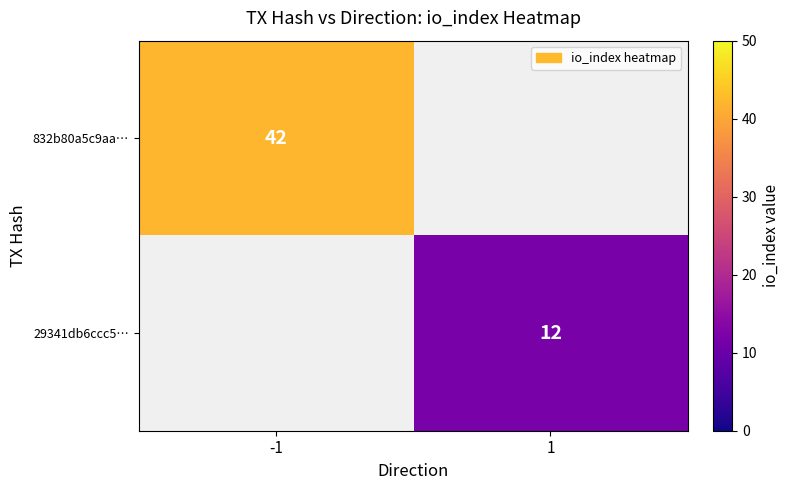

What is the smallest value displayed?

12.0